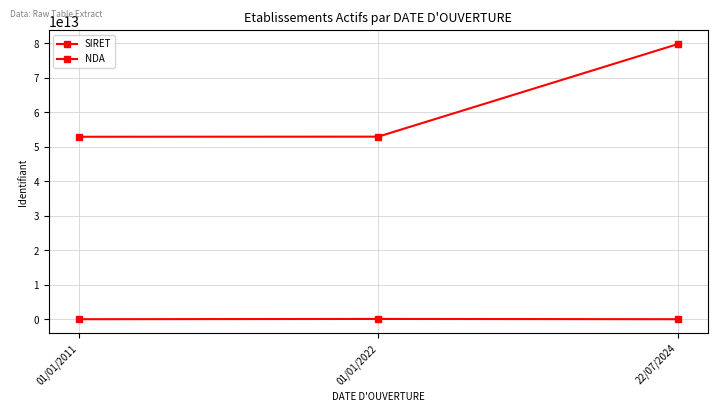

At which label is NDA closest to 52397597289?

01/01/2011